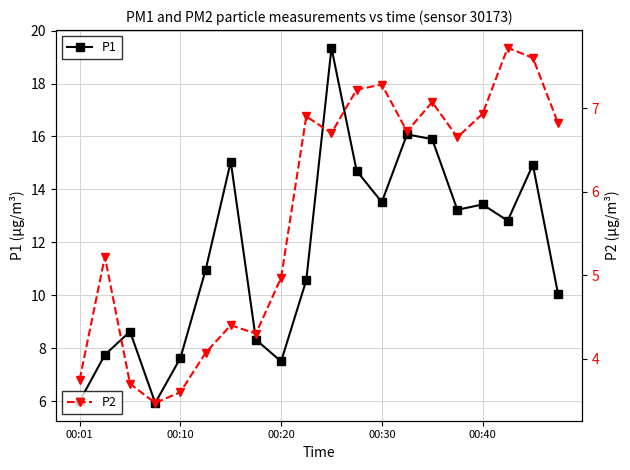

Is this an area chart (filled region under the line)?

No